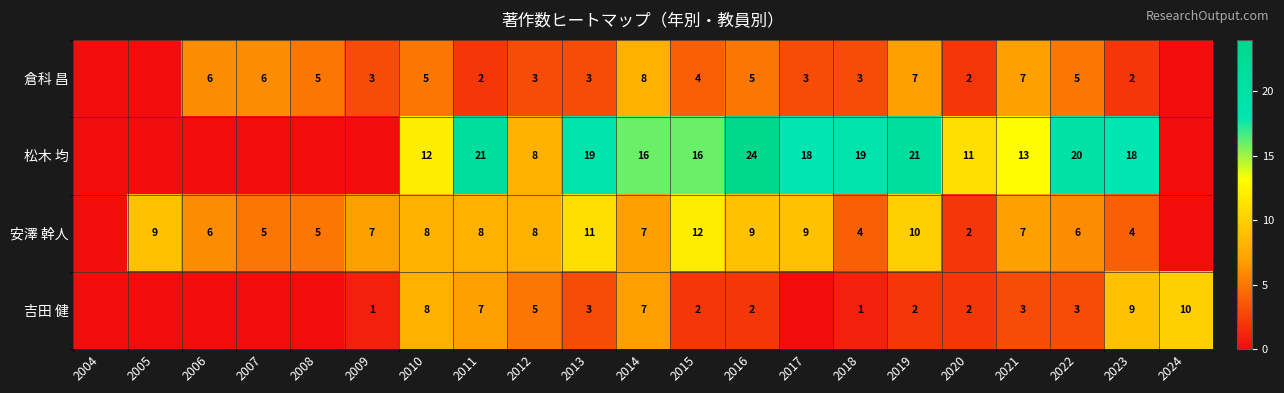

The value of 倉科 昌 at 2017 is 5. True or false?

False